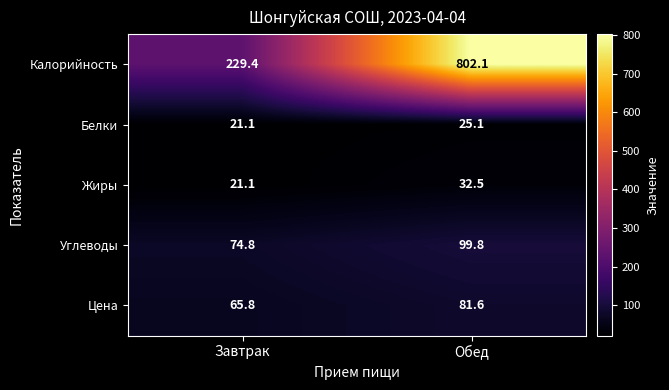

Is it true that Углеводы equals 74.8 at Завтрак?

True